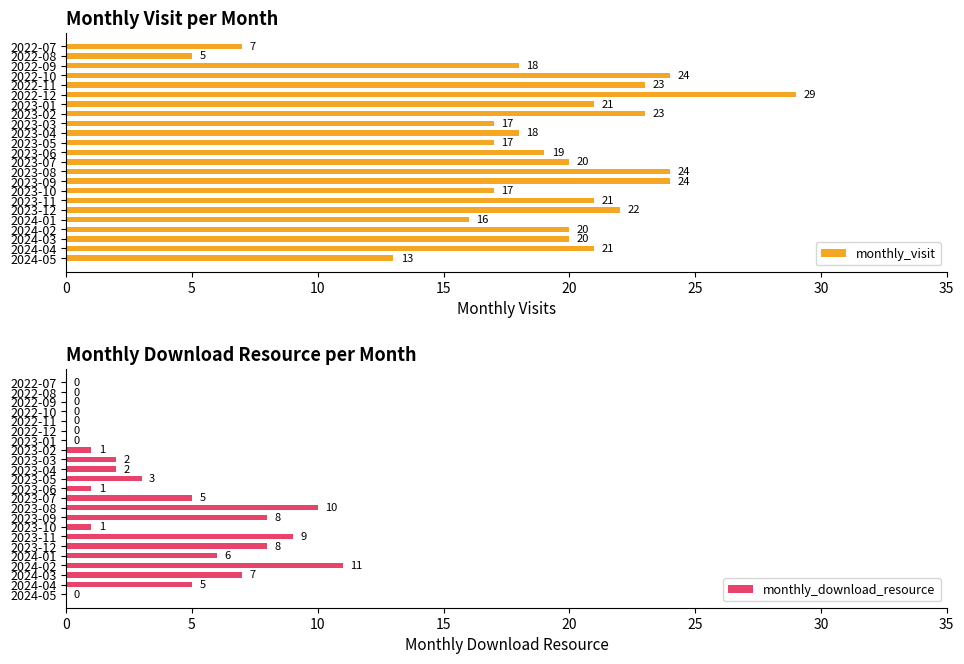

What is the maximum value for monthly_visit?

29